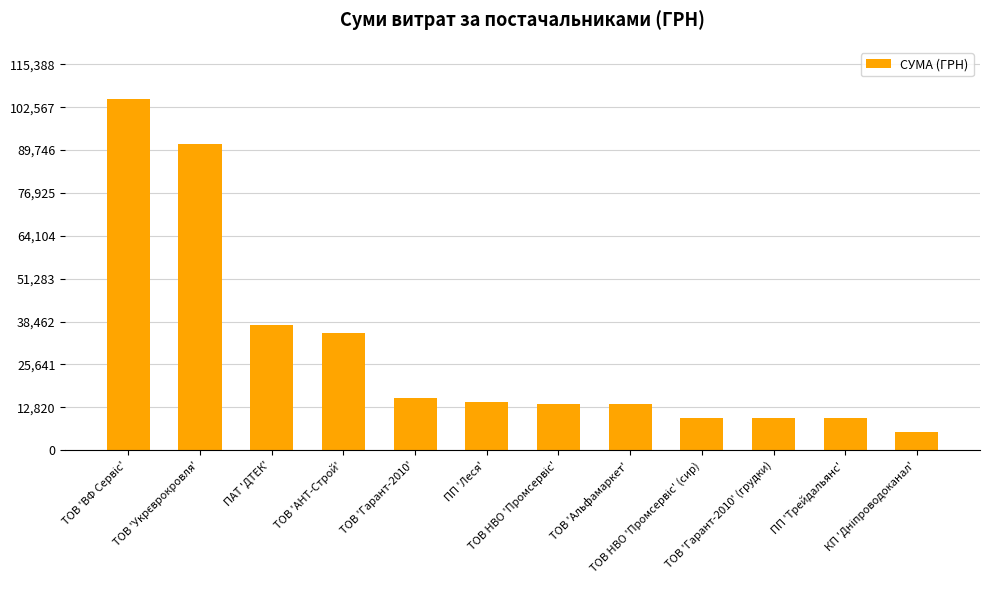

What is the value of the 11th bar from the left?

9498.0